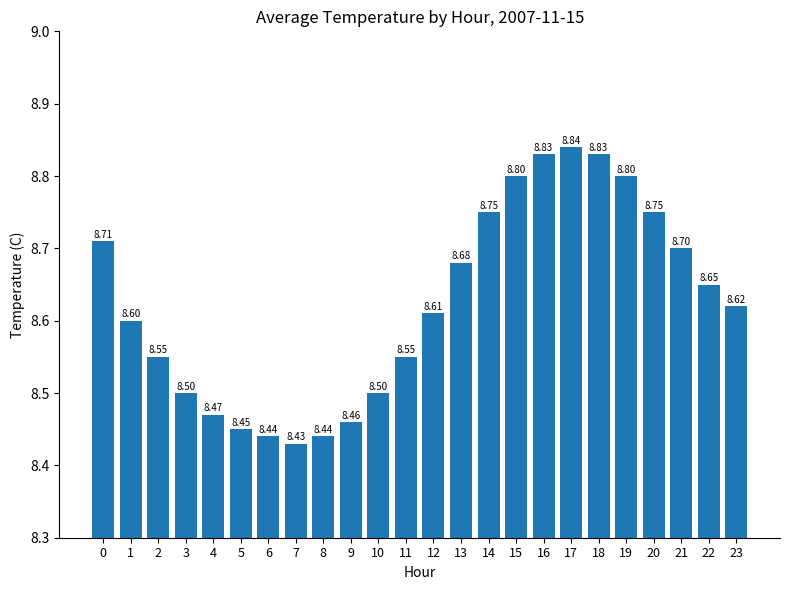

Is it true that the value at 18 is 8.8?

True